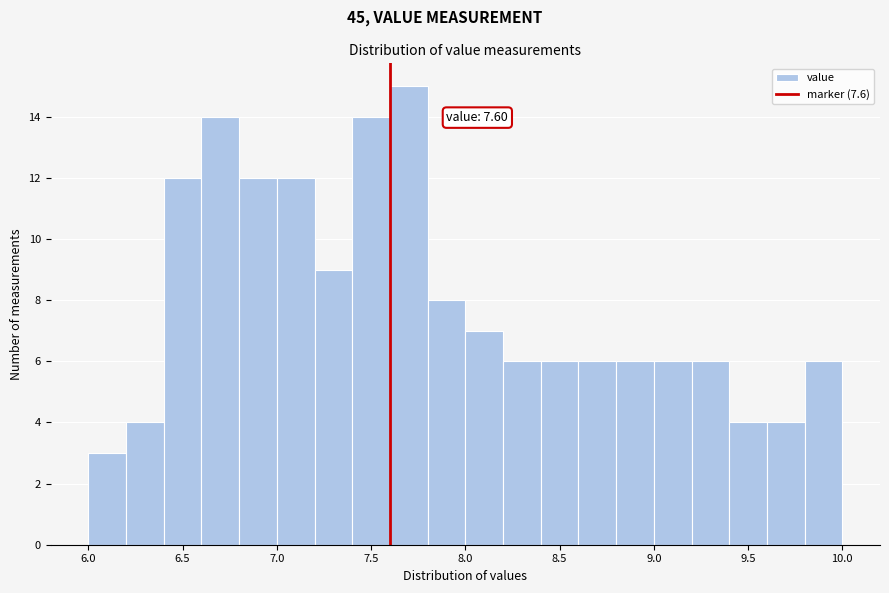

Which range on the x-axis has the tallest bar?

7.6 to 7.8